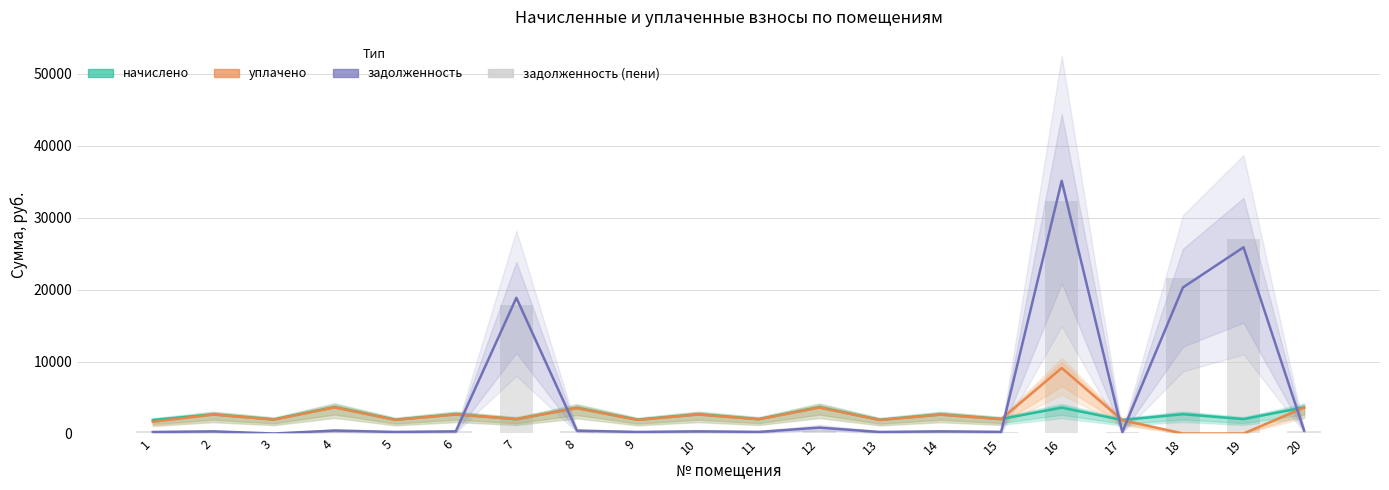

Between 15 and 16, which series saw the biggest shift?

задолженность